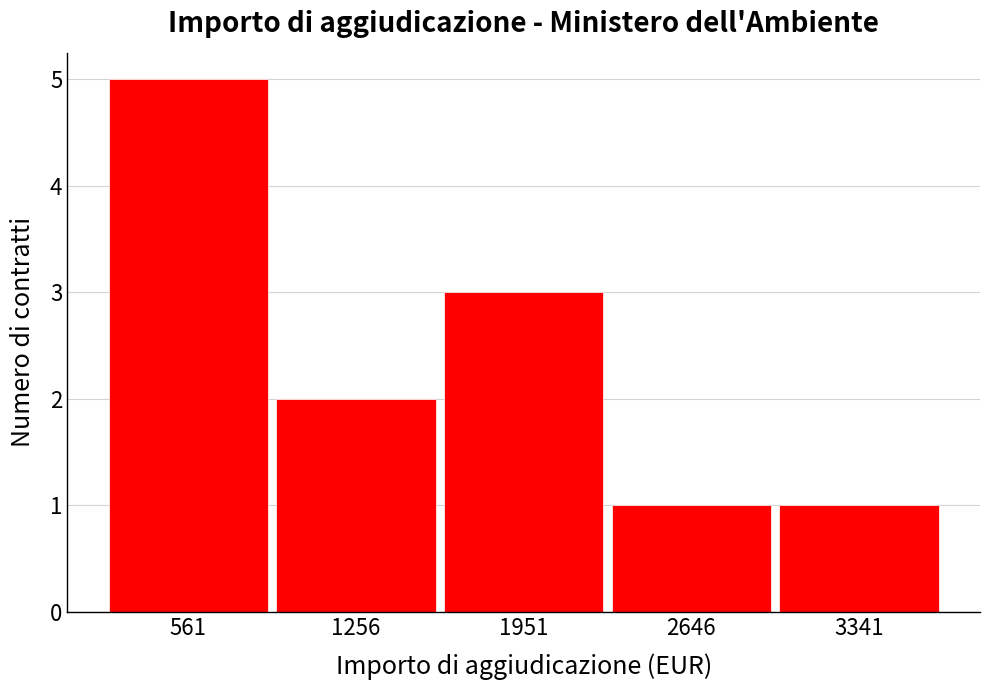

Reading left to right, list every bar in this chart as the range it spans on the x-axis followed by its height. Neither the bar edges nor the heights are printed on the chart, so give them approximately, as read against the axes.

200 to 900: 5
900 to 1600: 2
1600 to 2300: 3
2300 to 3000: 1
3000 to 3700: 1